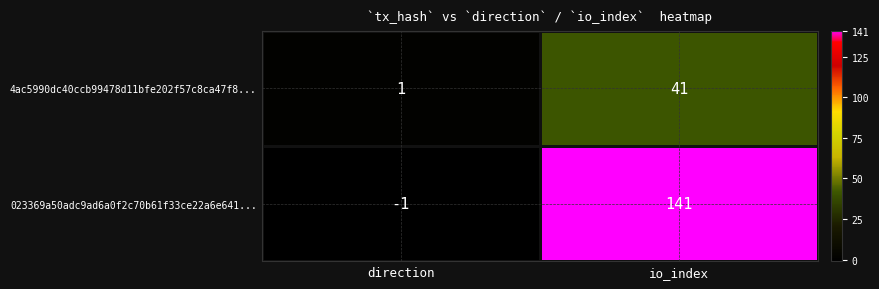

What is the average value of the 023369a50adc9ad6a0f2c70b61f33ce22a6e641... series?

70